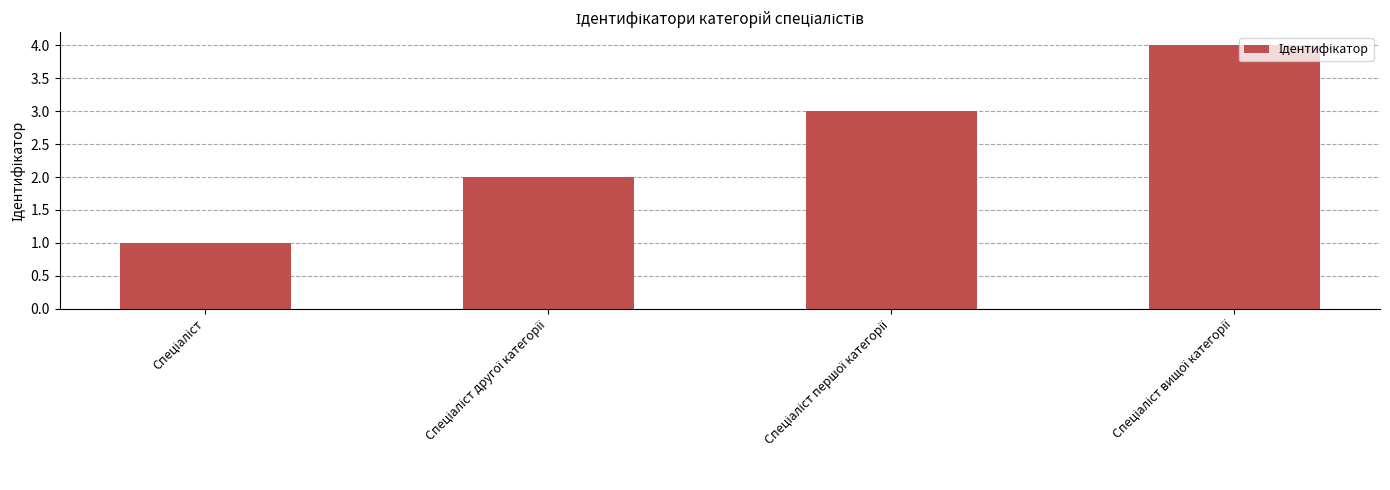

What is the sum of all values?

10